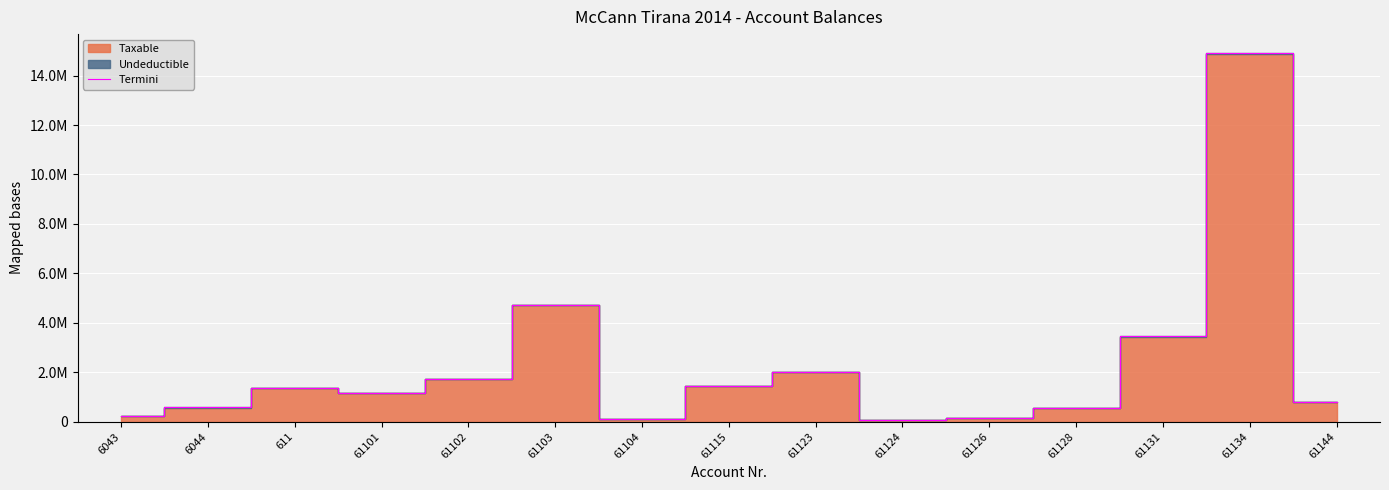

At which label is the value closest to 7496485?

61103